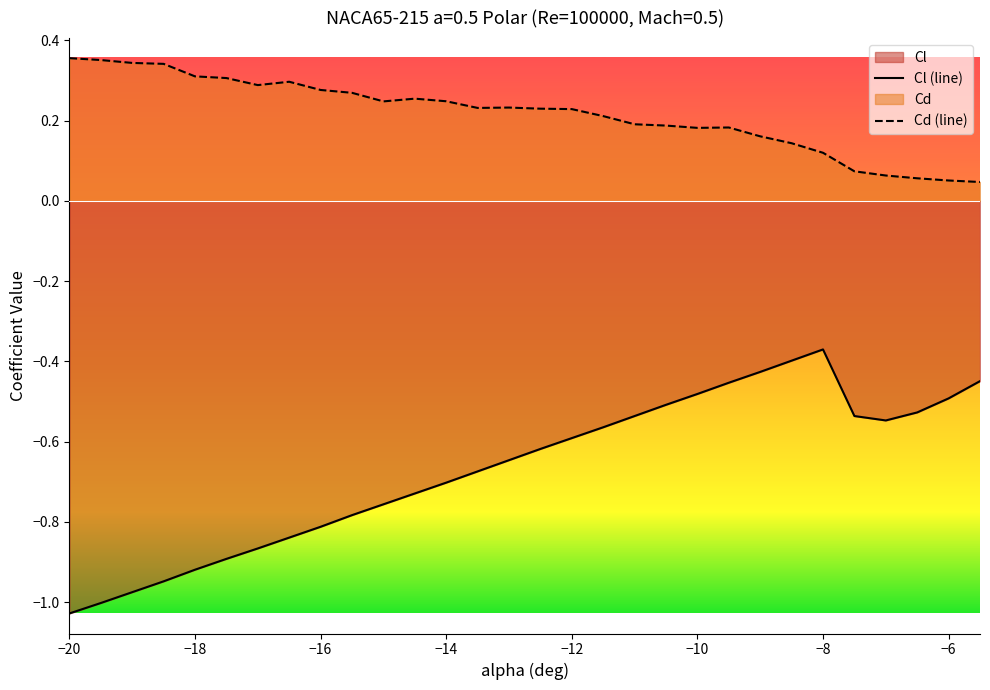

Which series has the widest spread of values?

Cl (line)